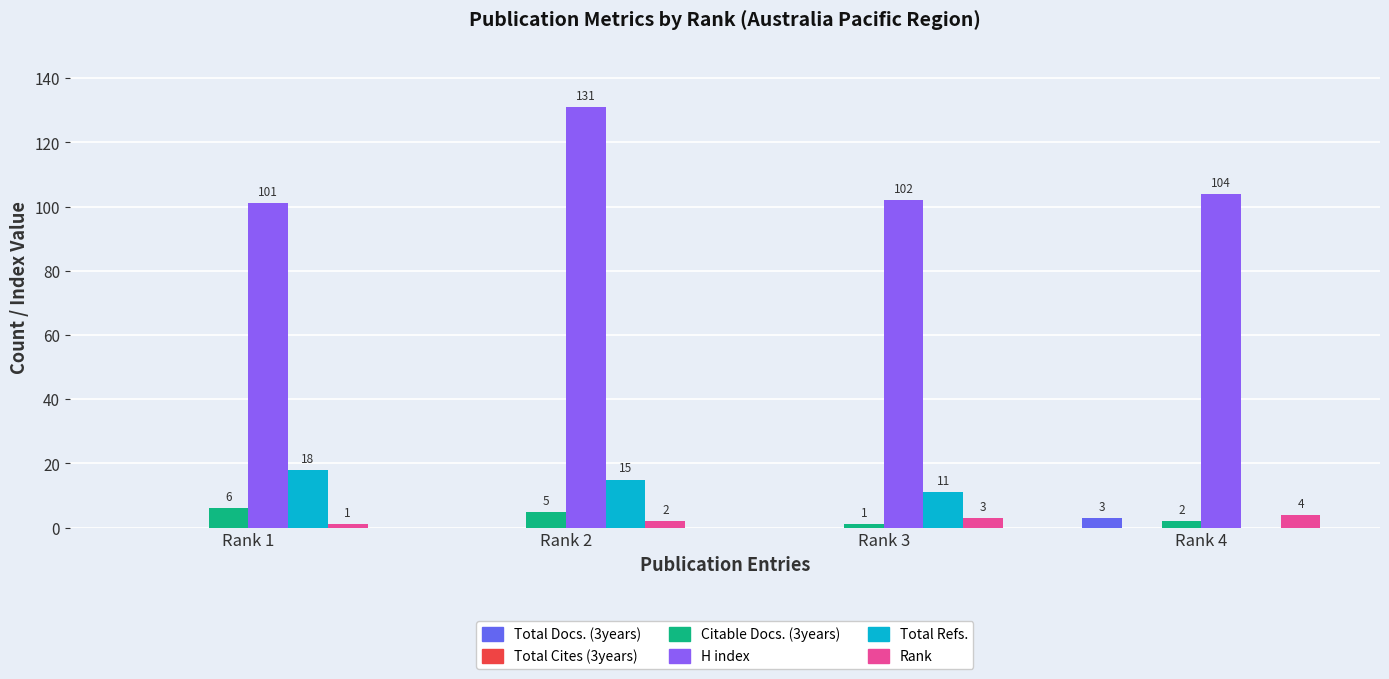

How many categories are shown in the chart?

4